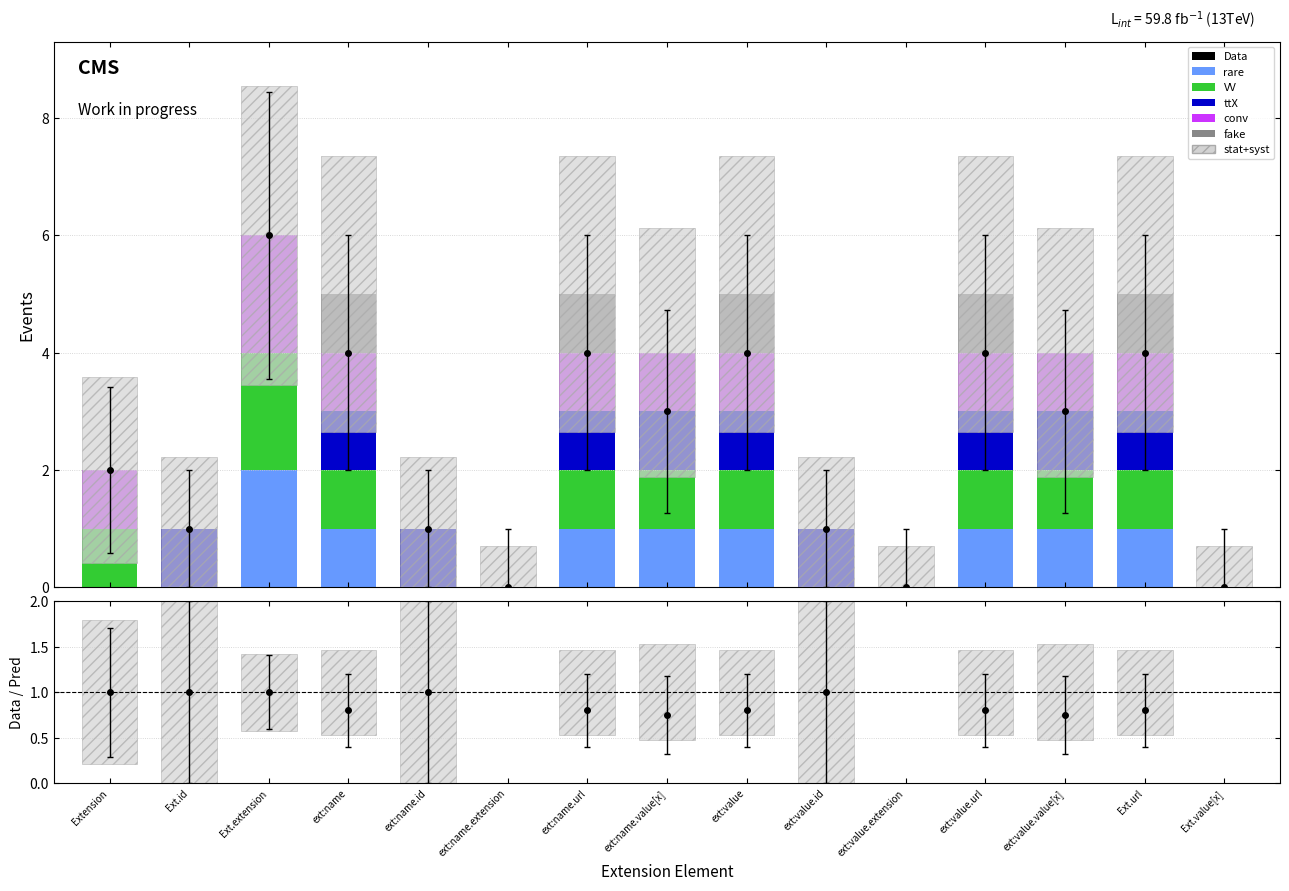

Rank the series at ext:value.extension from highest to lowest value.

rare, VV, ttX, conv, fake, stat+syst